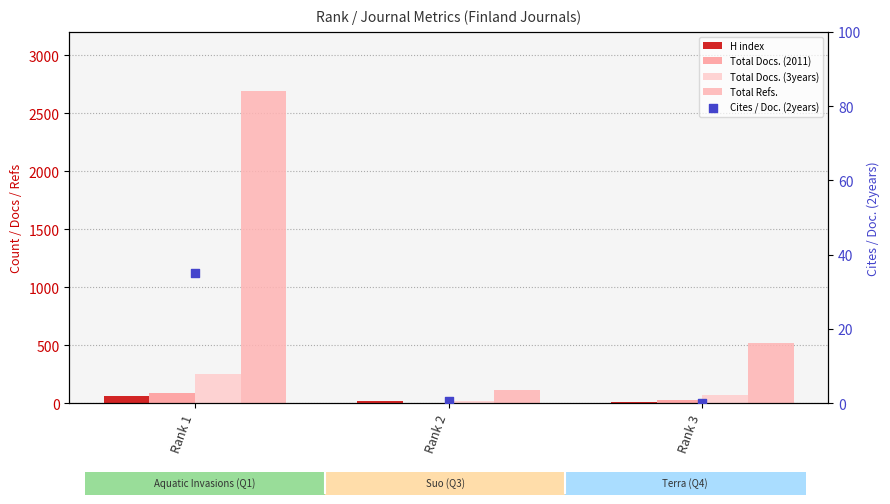

Which series contains the lowest Y value?

Cites / Doc. (2years)